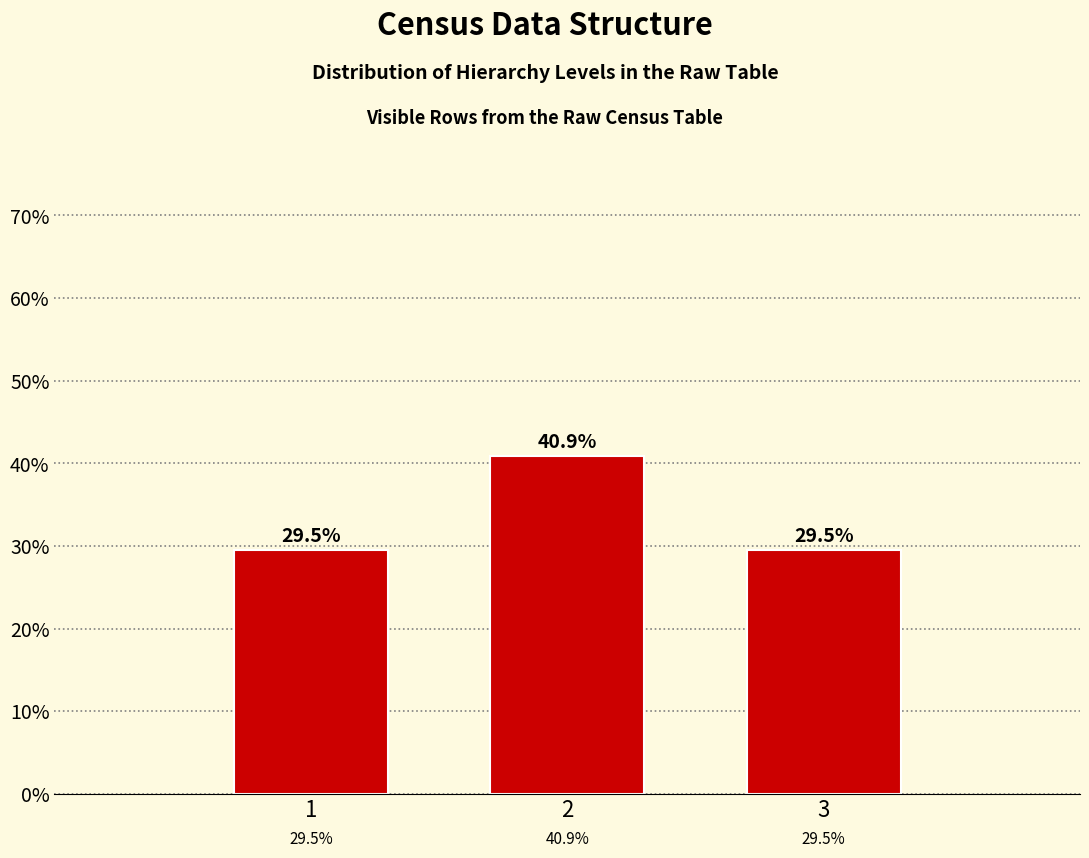

Reading left to right, extract all data points from this chart.

1=29.5	2=40.9	3=29.5